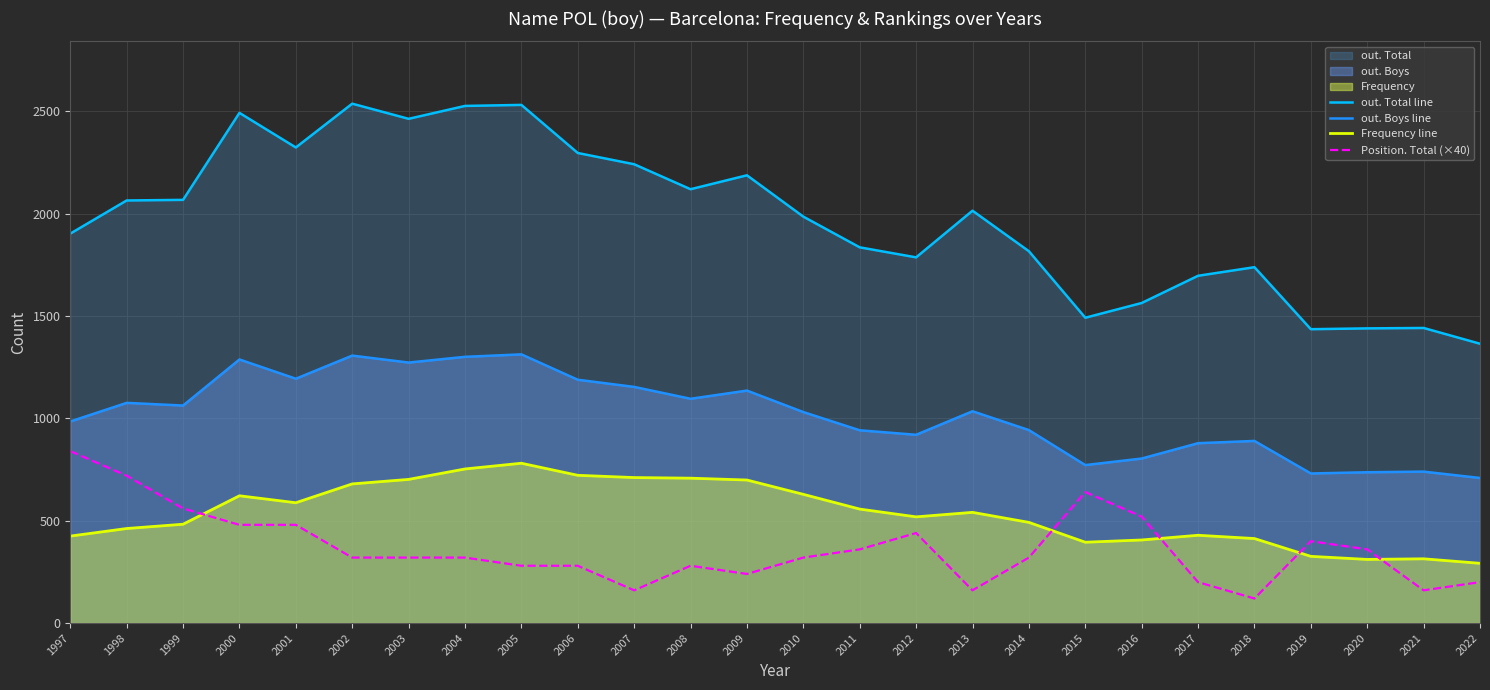

Is it true that out. Boys line equals 772 at 2015?

True